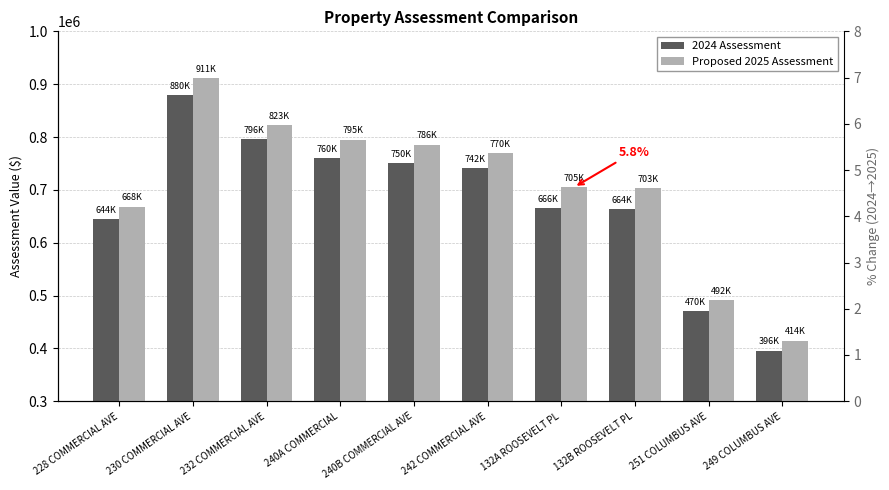

Reading left to right, extract all data points from this chart.

2024 Assessment: 644500	880000	795700	759500	750500	741600	666100	664100	470500	395600
Proposed 2025 Assessment: 668300	911000	822600	794900	785500	769600	705000	702800	491700	414500